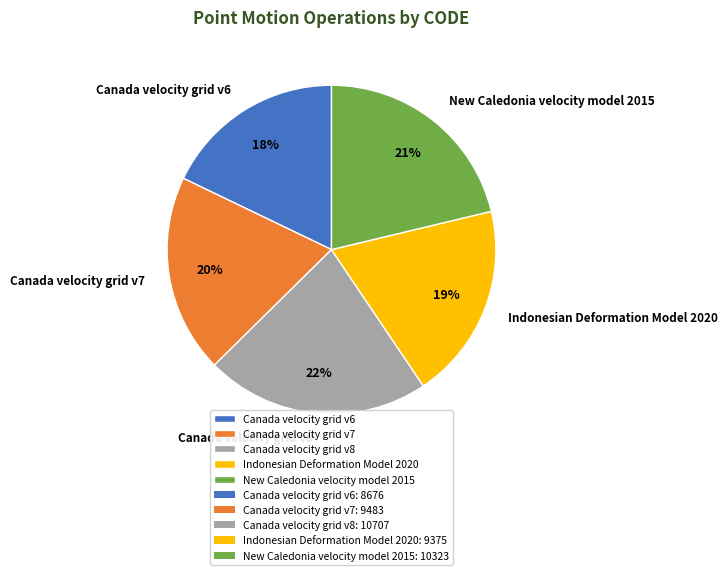

Is there any slice that represents more than half of the pie?

No